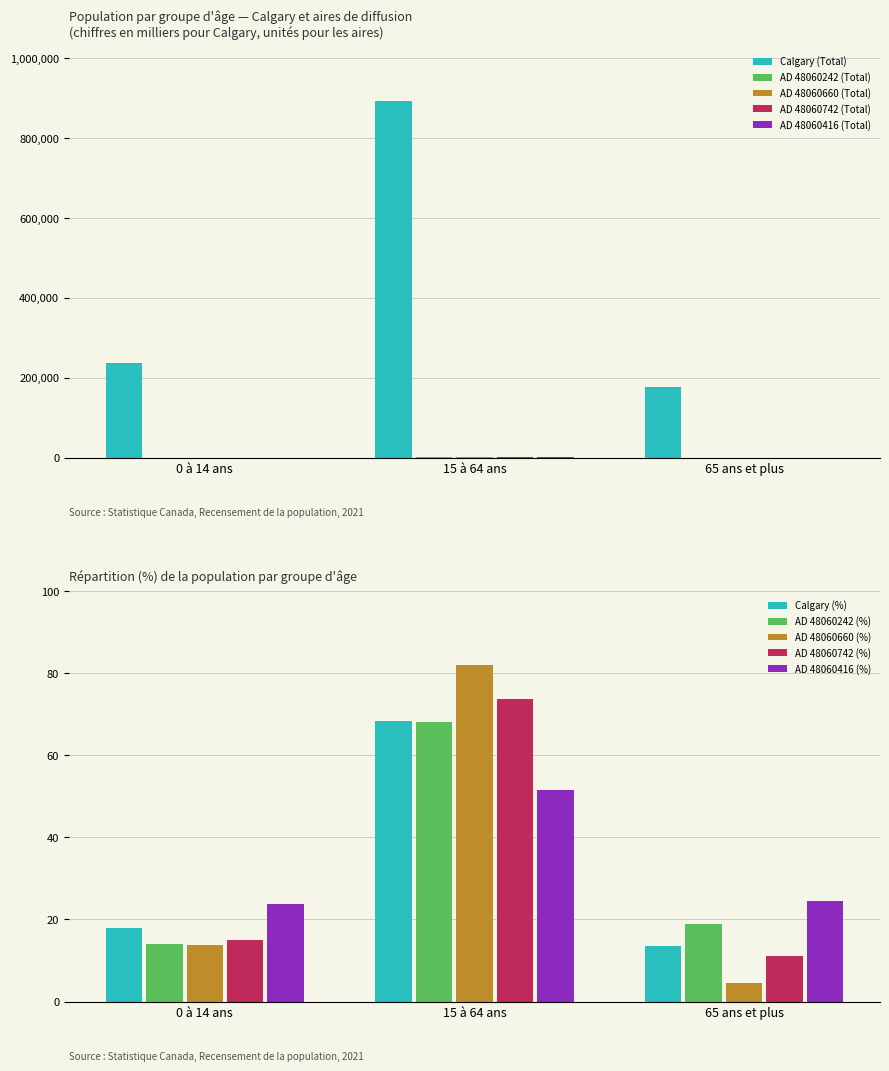

The AD 48060242 (Total) series shows 161 at 65 ans et plus. True or false?

False